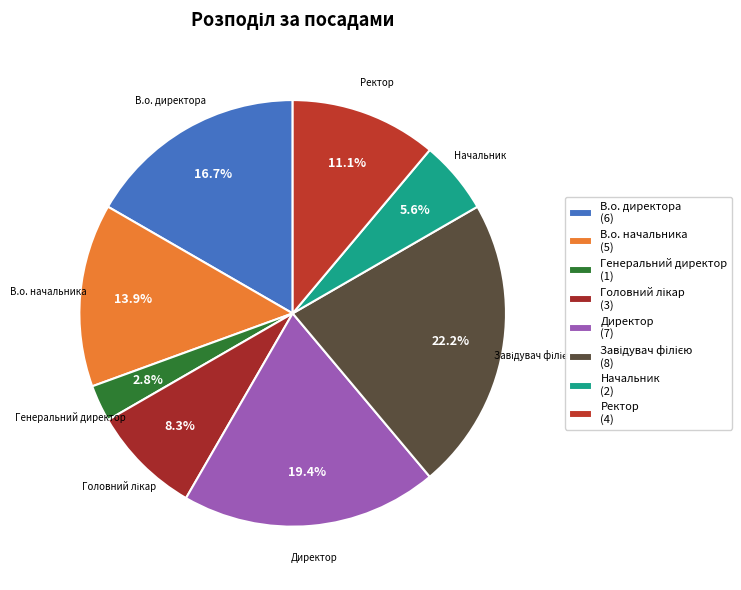

Between Завідувач філією and Начальник, which is larger?

Завідувач філією